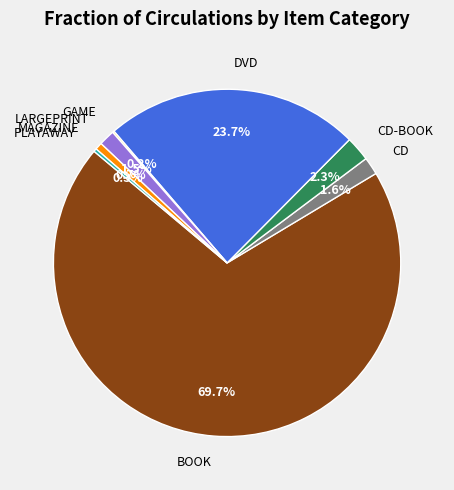

Which category accounts for the majority?

BOOK